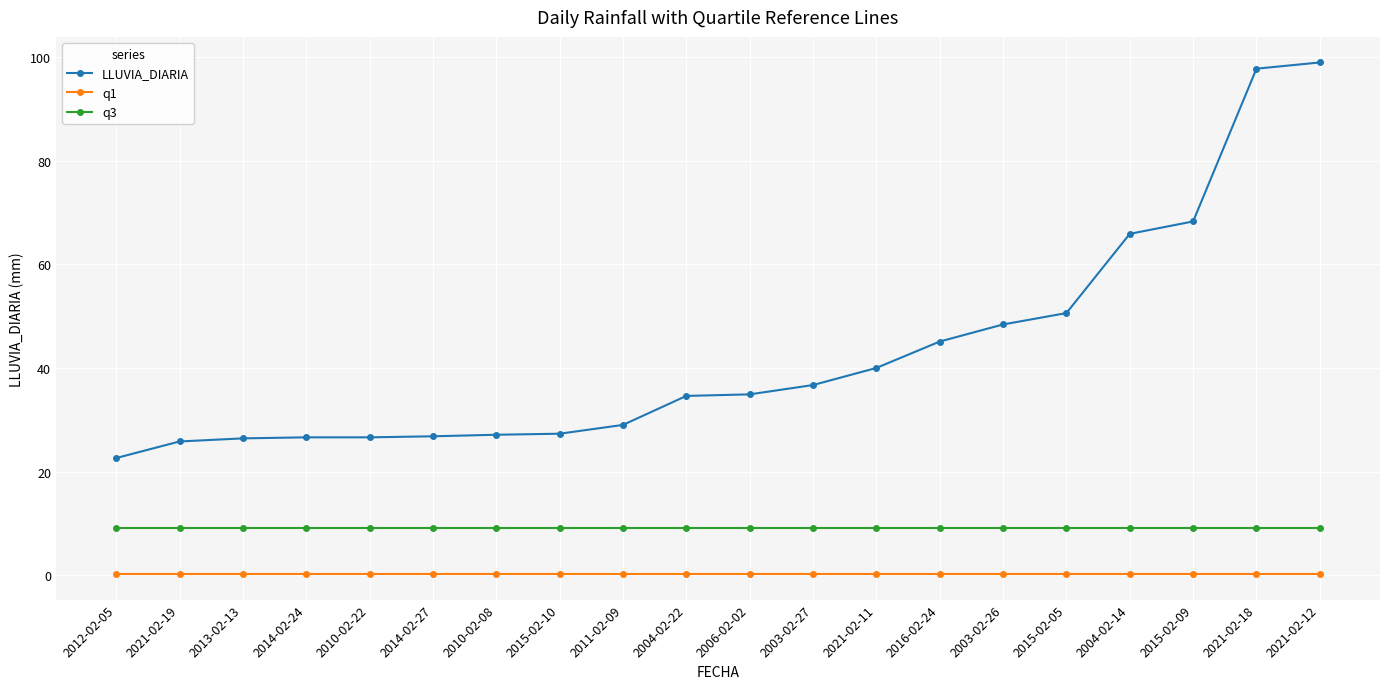

What is the highest value of the q1 series?

0.2